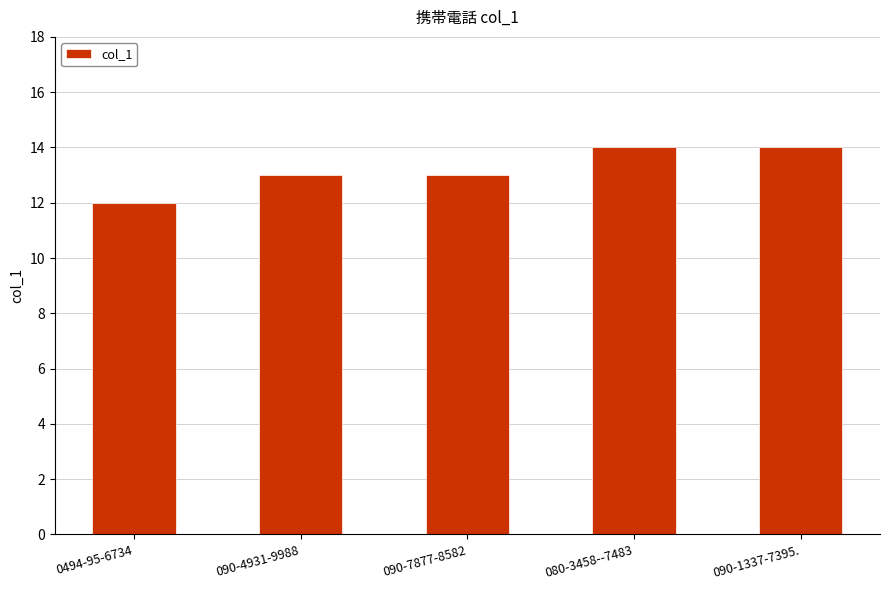

How many values are between 13 and 14?

4